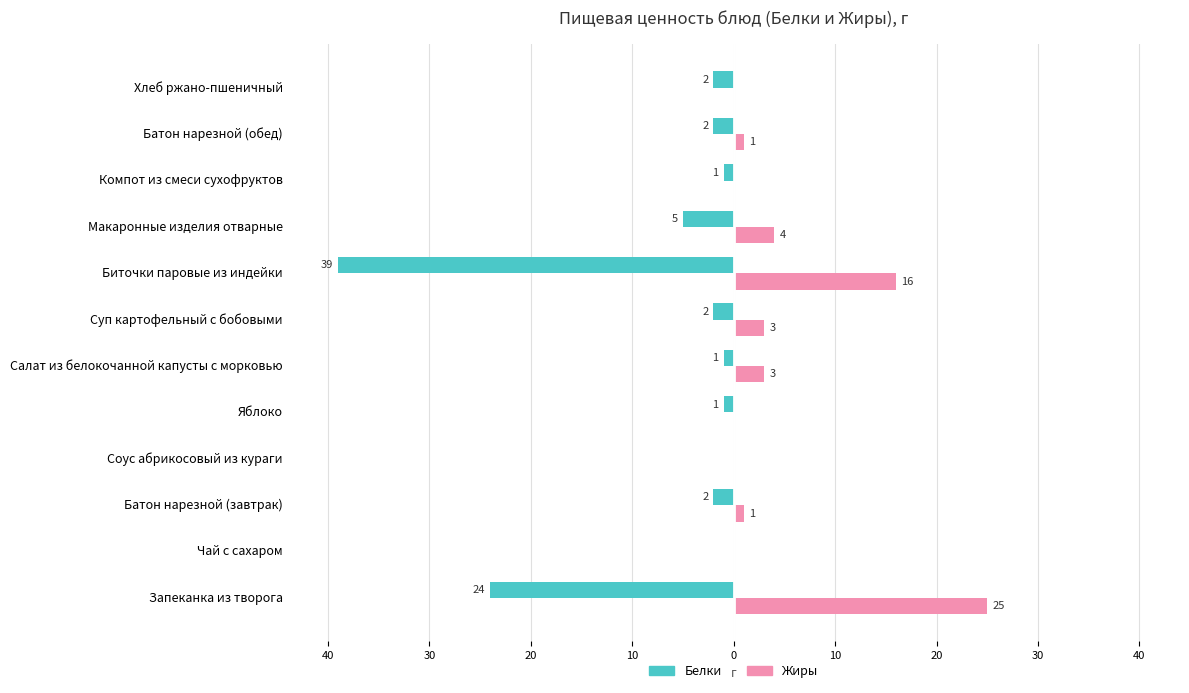

What are all the series names shown in the legend?

Белки, Жиры